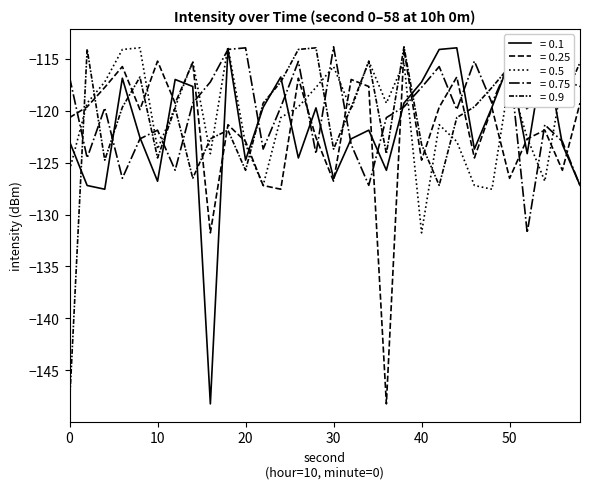

What is the total value across all series at 50?

-589.7